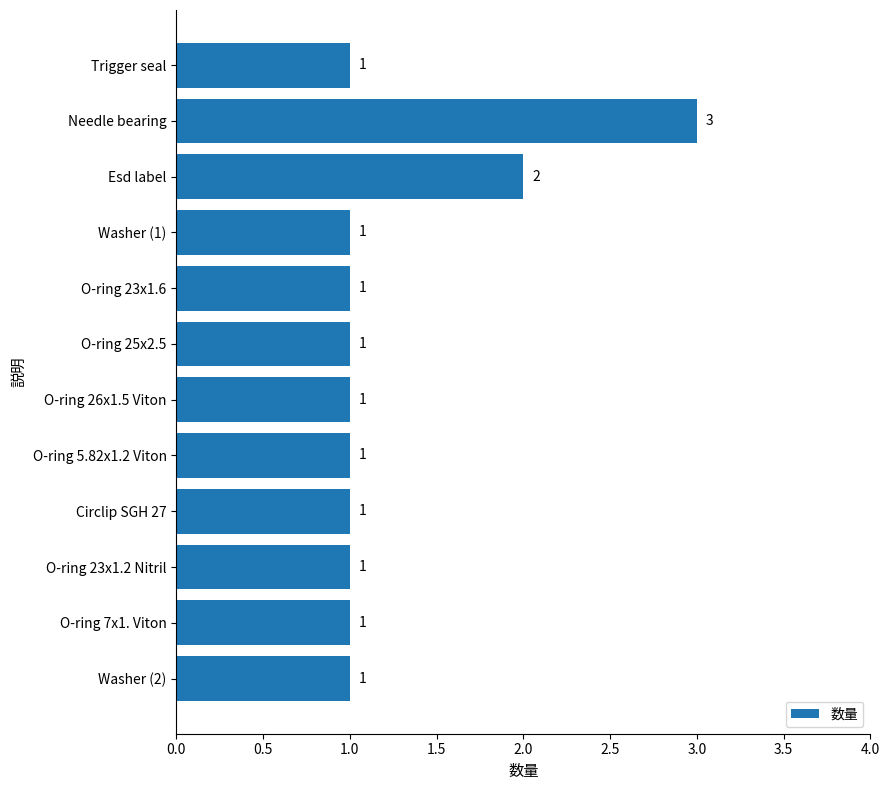

Where is the data nearest to the value 2?

Esd label